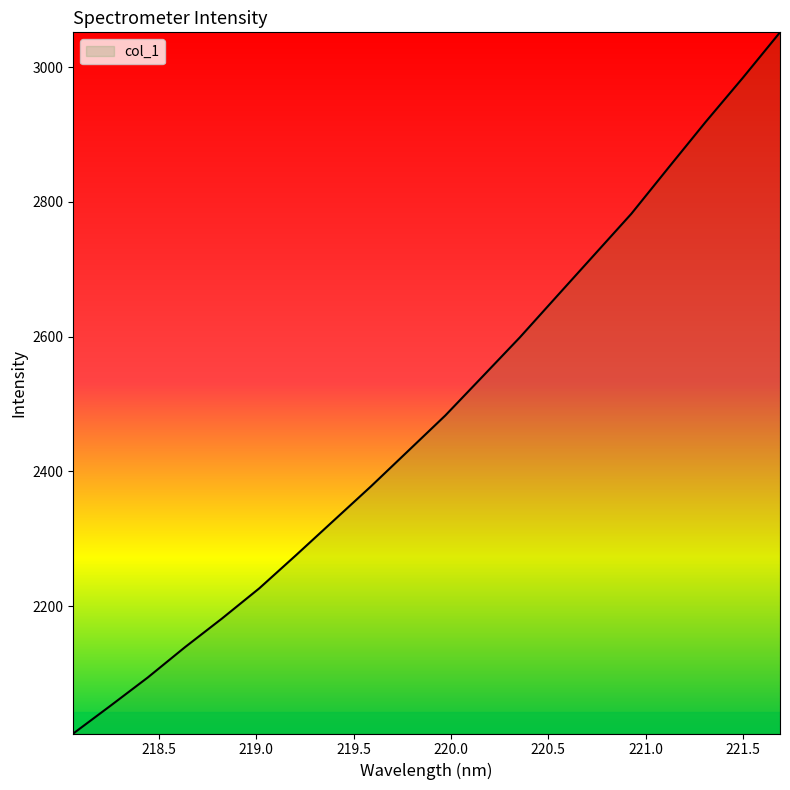

What is the difference between the maximum and minimum values?

1040.5